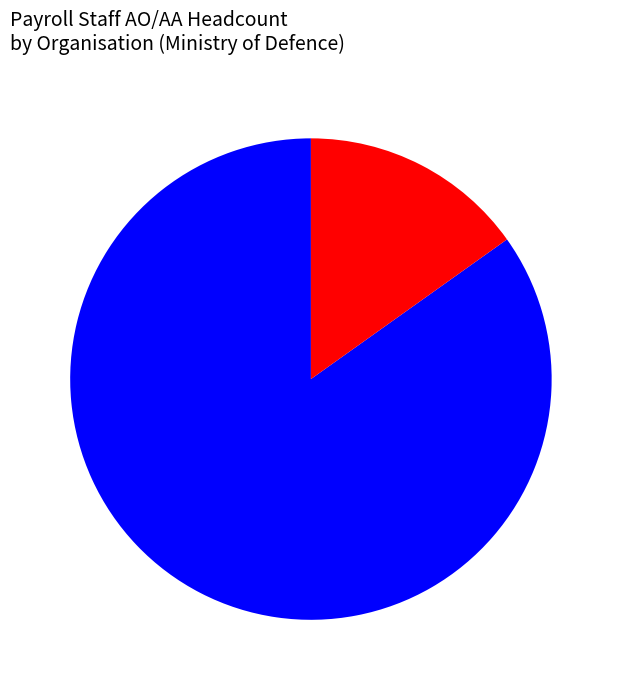

Count the number of slices in the pie.

2